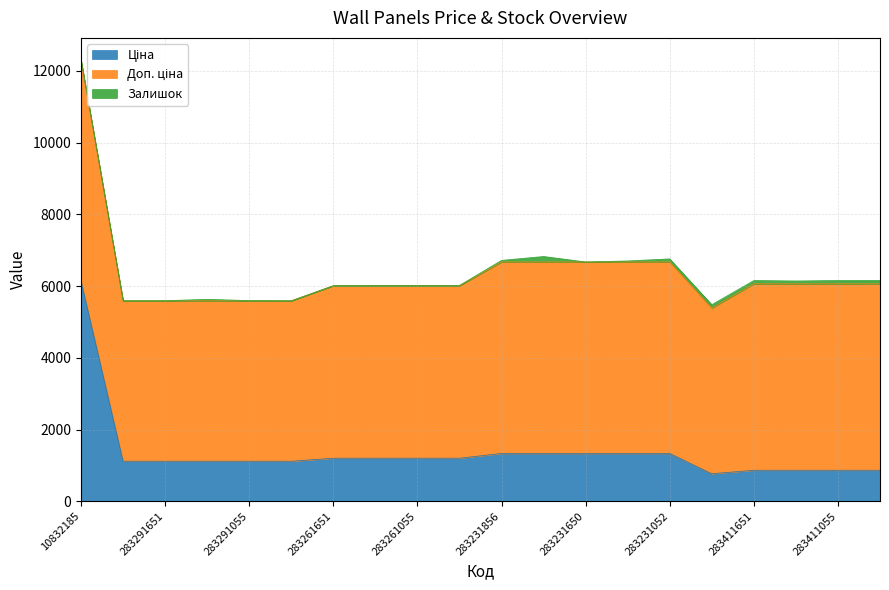

What is the difference between the maximum and second lowest values in the Доп. ціна series?

1673.7